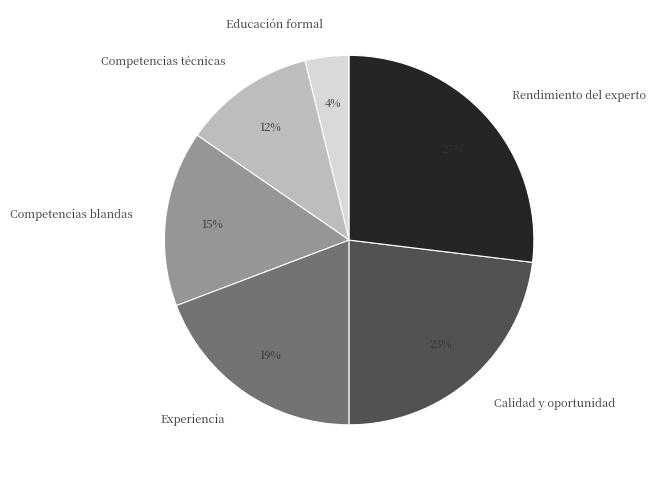

True or false: Competencias técnicas accounts for 1% of the total.

False